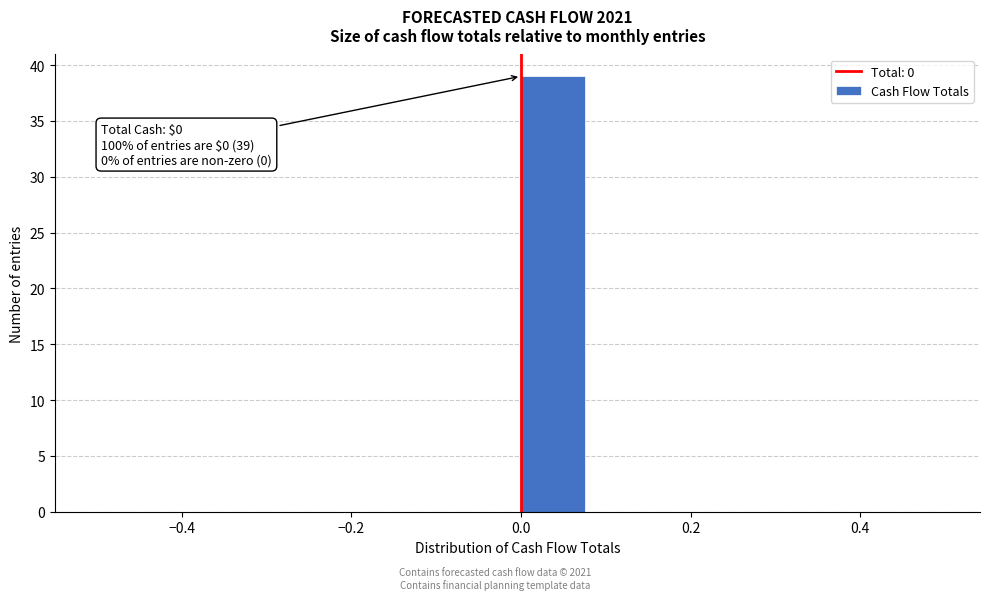

Over which range of the x-axis is the bar tallest?

0.00 to 0.08